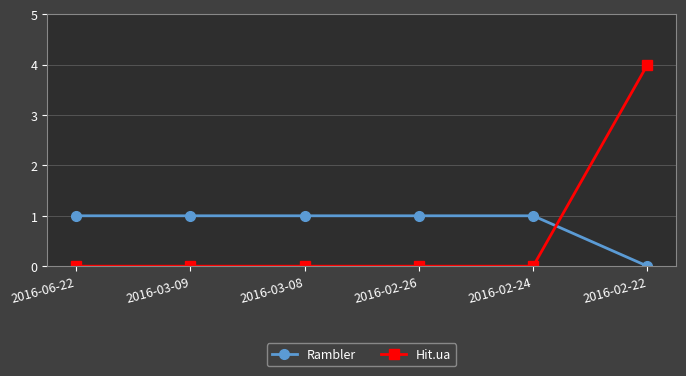

Reading right to left, list all the values displayed in this chart.

Rambler: 0	1	1	1	1	1
Hit.ua: 4	0	0	0	0	0